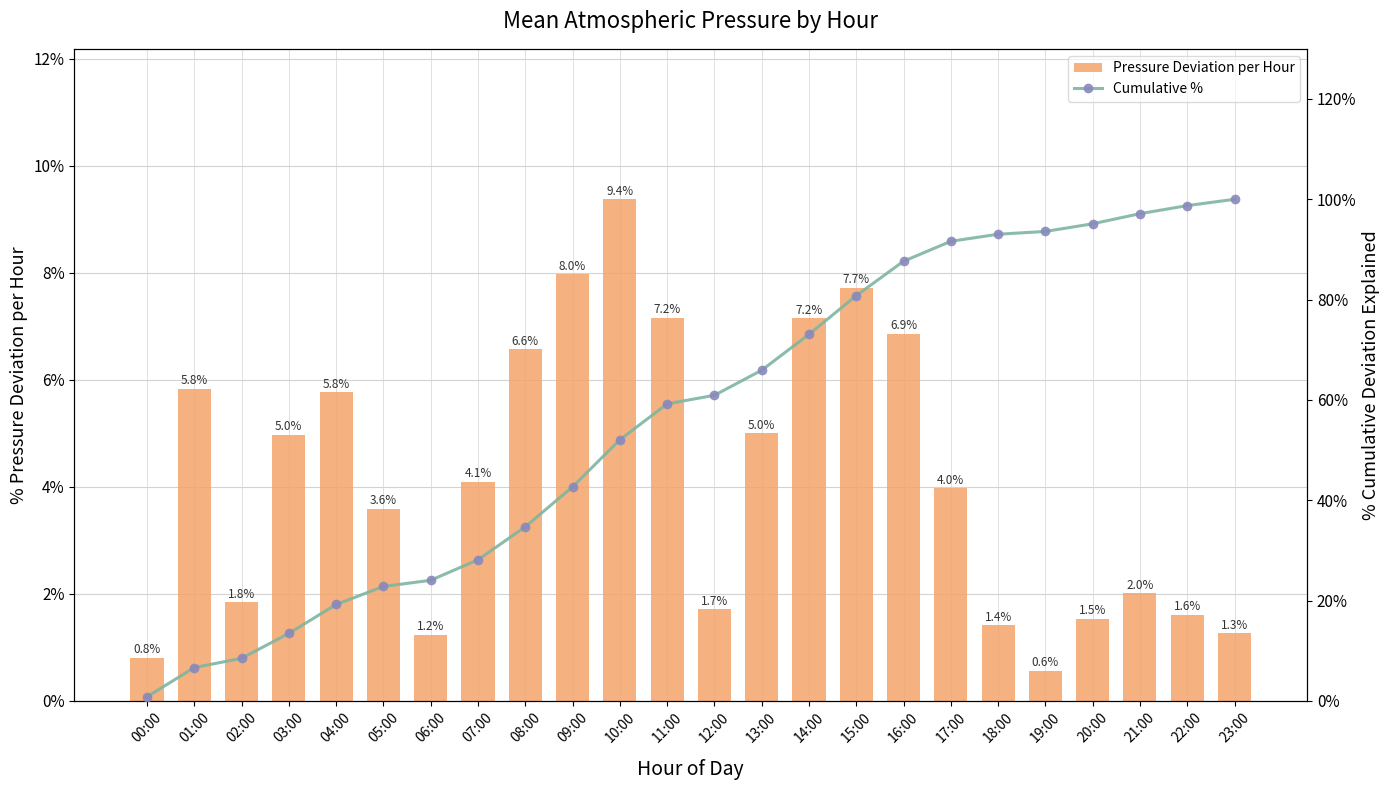

What is the lowest value of the Pressure Deviation per Hour series?

0.6